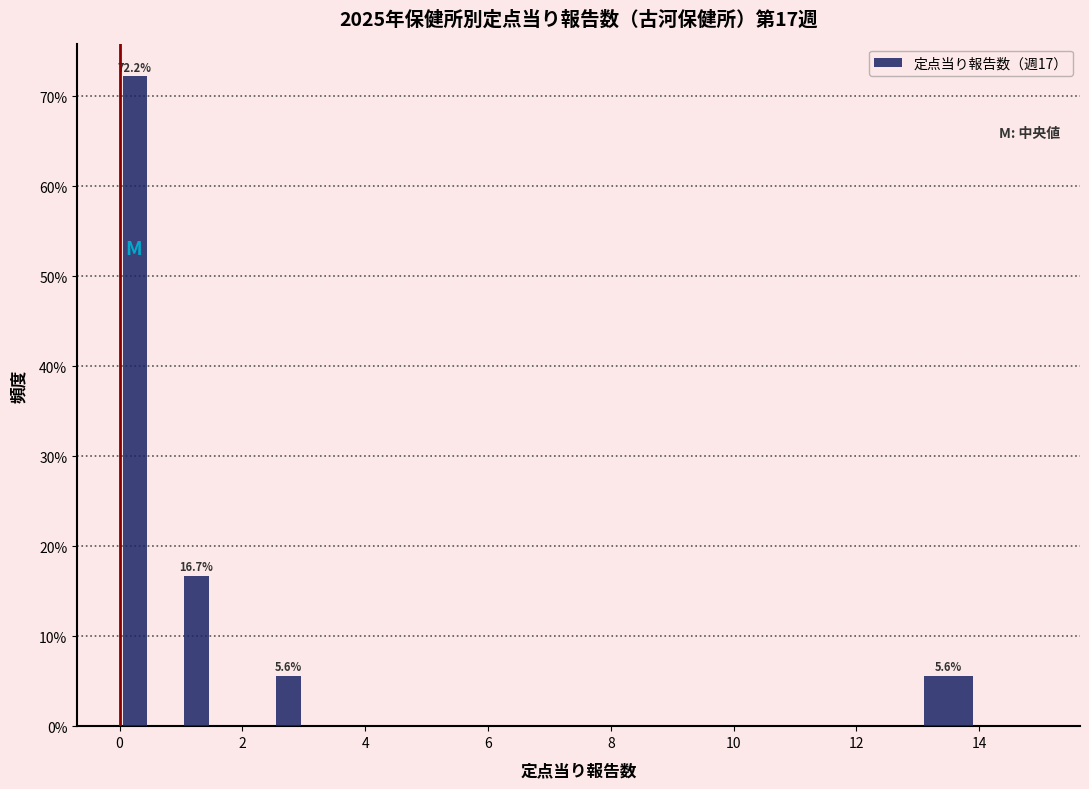

Around what value on the x-axis is the tallest bar? Give the approximate position of its centre, as read against the axis.

0.2